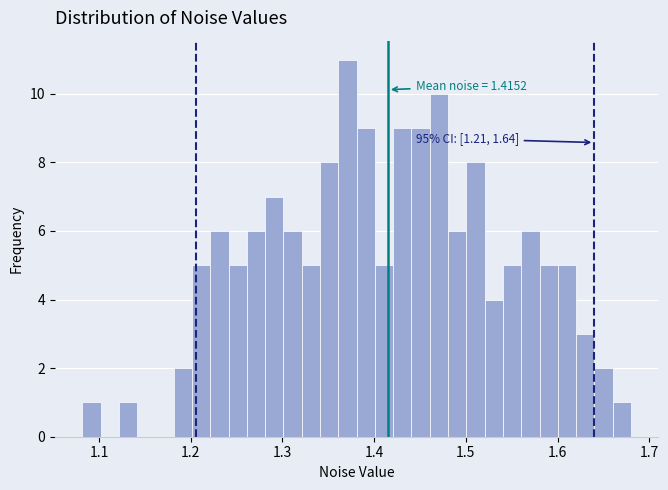

Read against the x-axis, roughly where is the centre of the tallest bar?

1.37